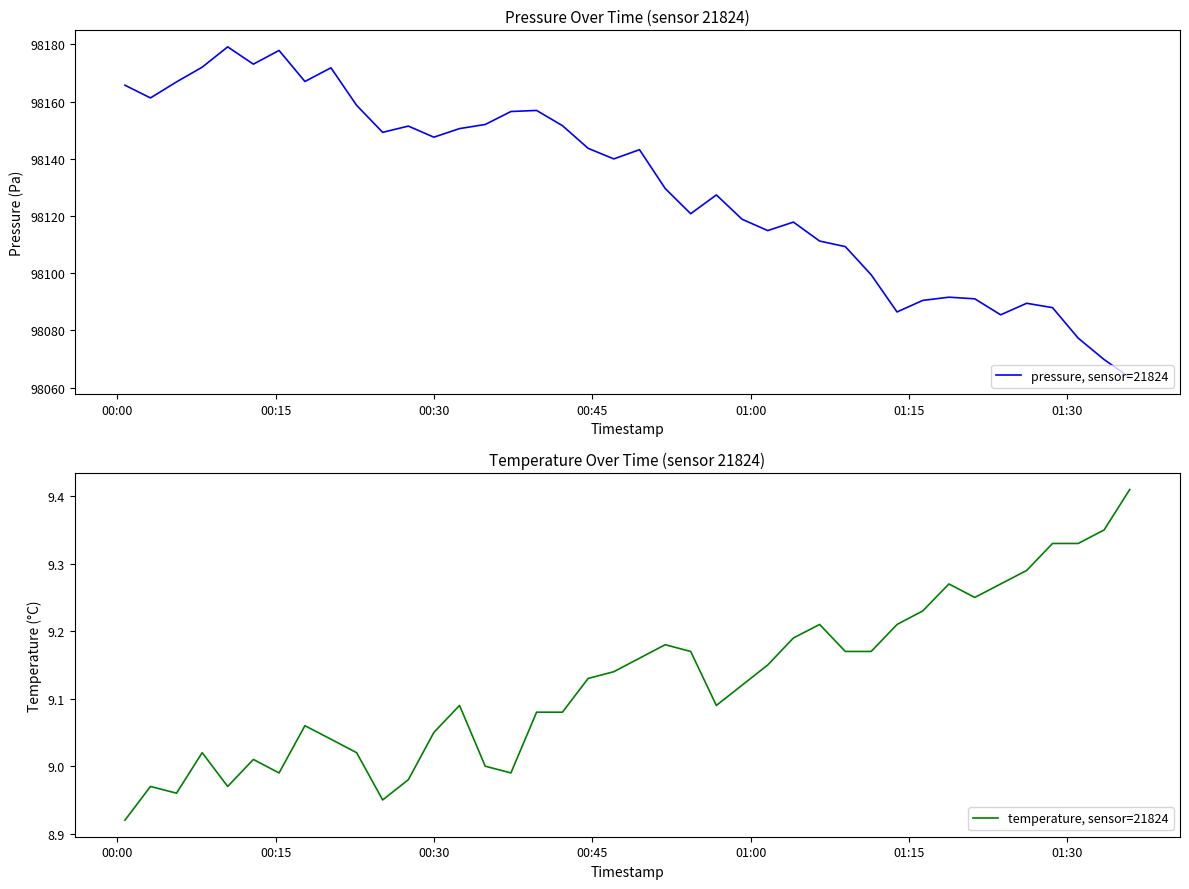

Is the value of pressure, sensor=21824 at 32 greater than the value of temperature, sensor=21824 at 13?

Yes